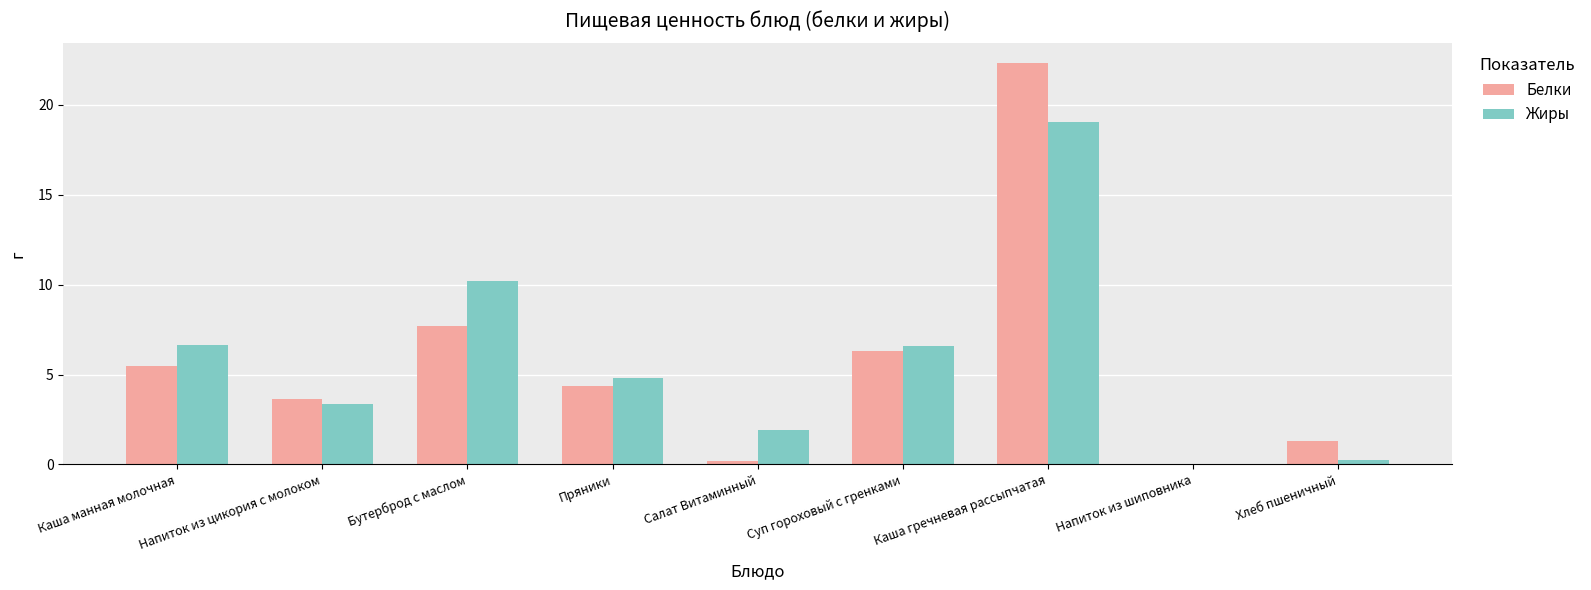

At which category is the sum across all series the highest?

Каша гречневая рассыпчатая